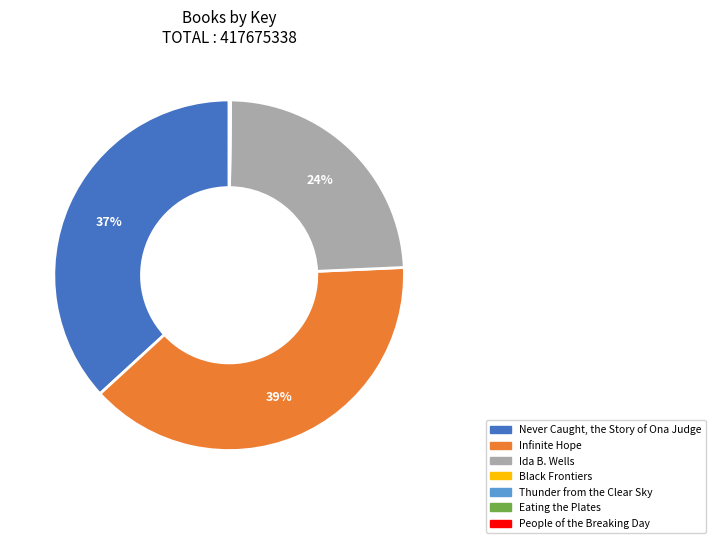

What percentage is the Ida B. Wells slice, to the nearest percent?

24%